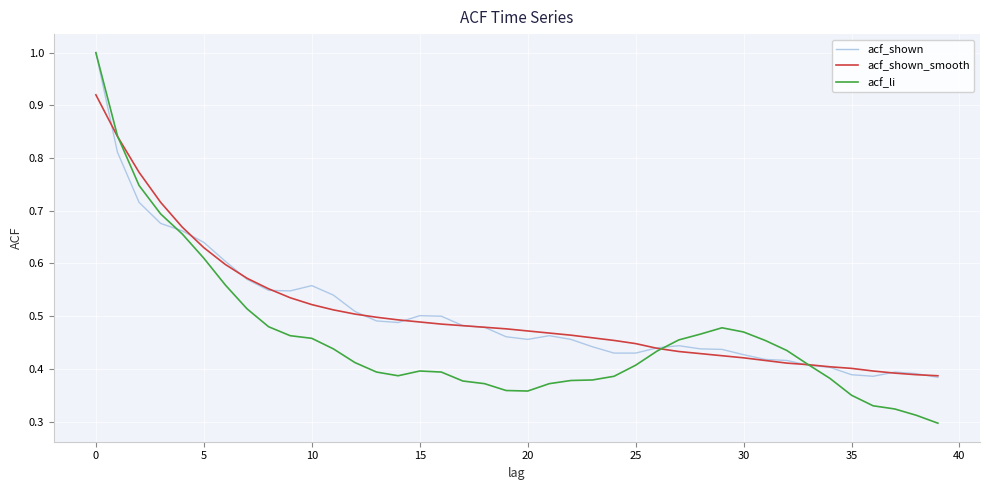

What is the highest value of the acf_shown series?

1.0